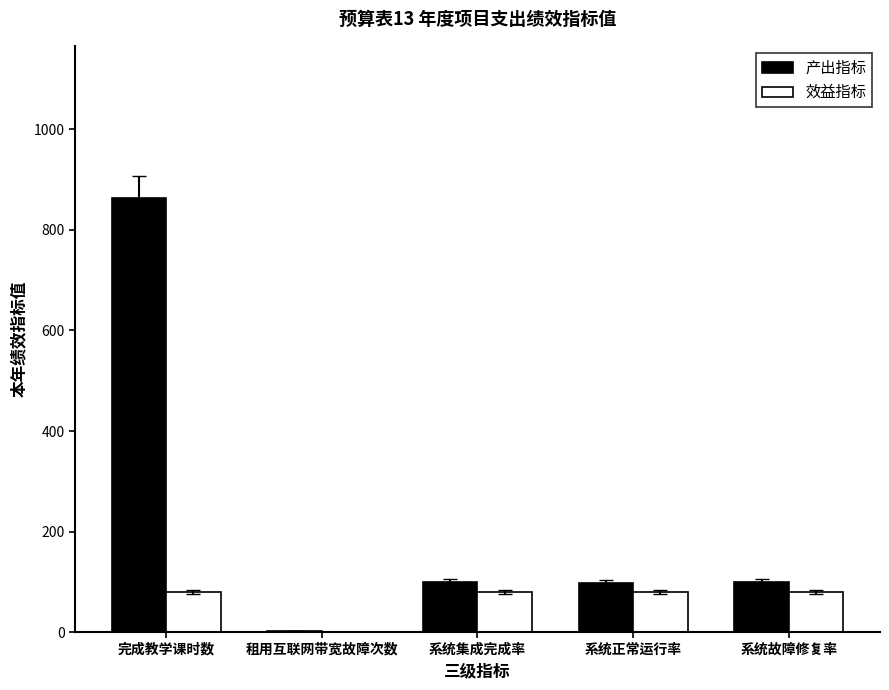

What is the total value across all series at 系统正常运行率?

178